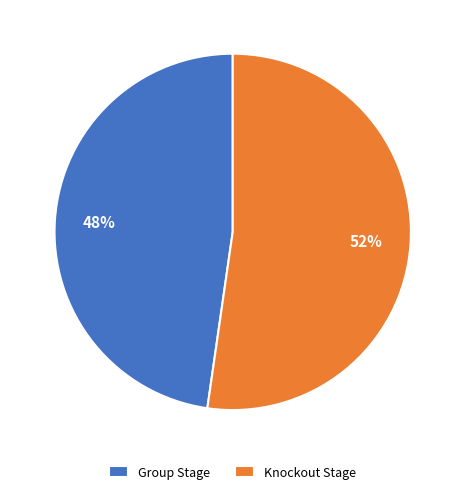

Is it true that Group Stage is 48% of the pie?

True